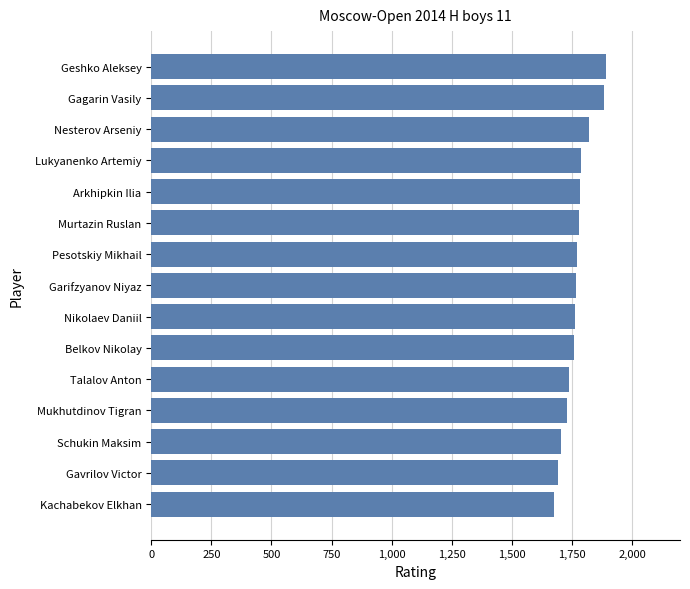

What is the sum of all values?

26542